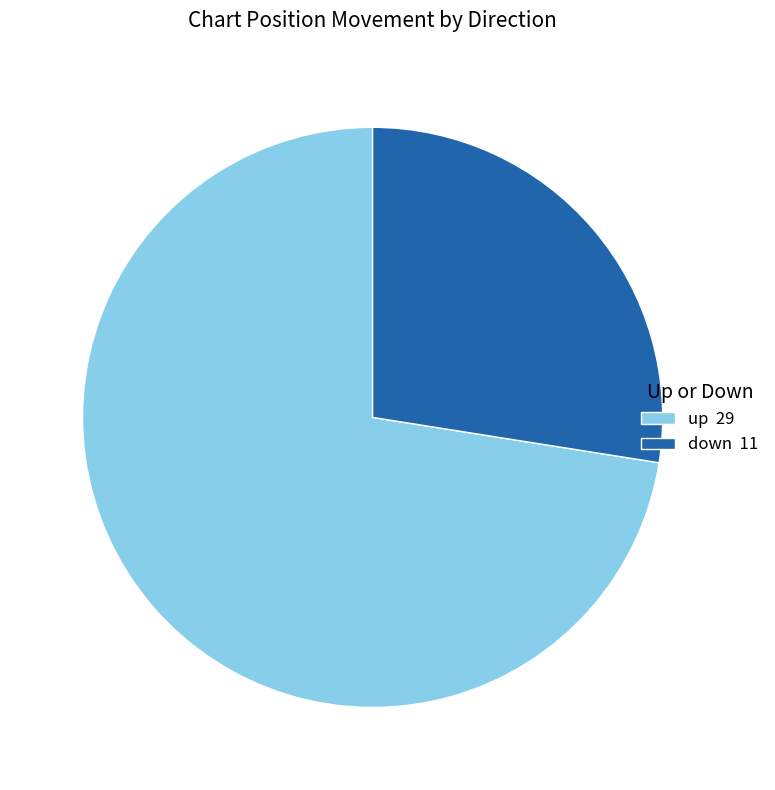

The up 29 slice represents 67% of the pie. True or false?

False